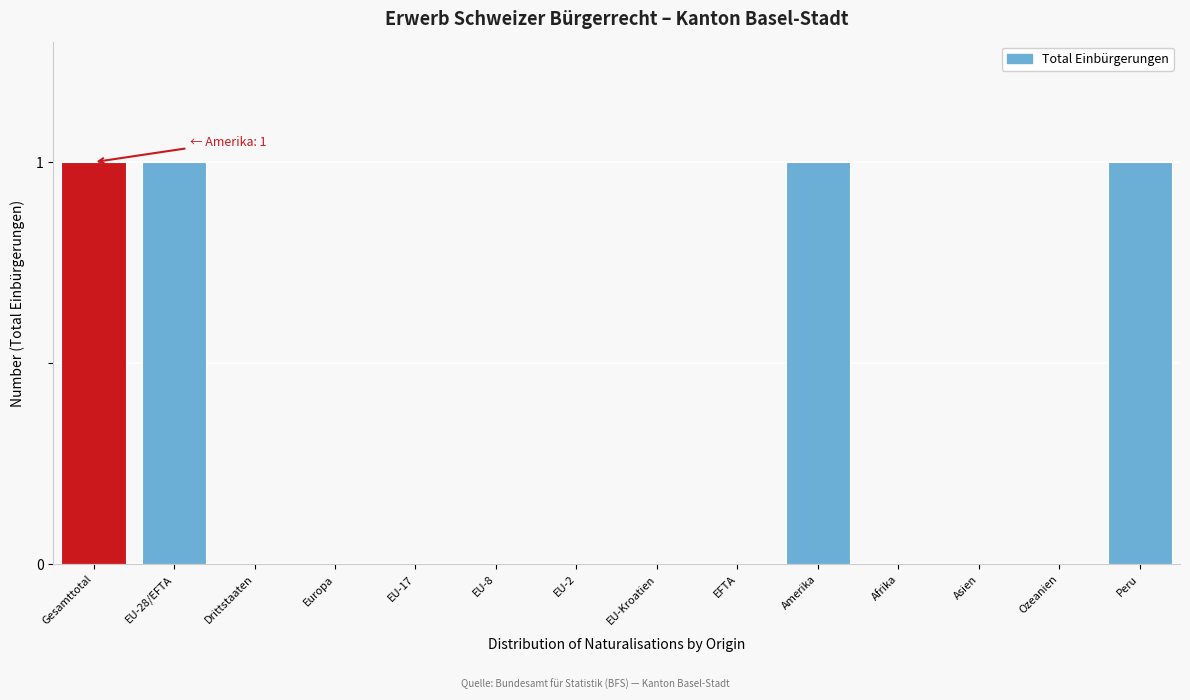

Reading right to left, list all the values displayed in this chart.

Peru=1	Ozeanien=0	Asien=0	Afrika=0	Amerika=1	EFTA=0	EU-Kroatien=0	EU-2=0	EU-8=0	EU-17=0	Europa=0	Drittstaaten=0	EU-28/EFTA=1	Gesamttotal=1